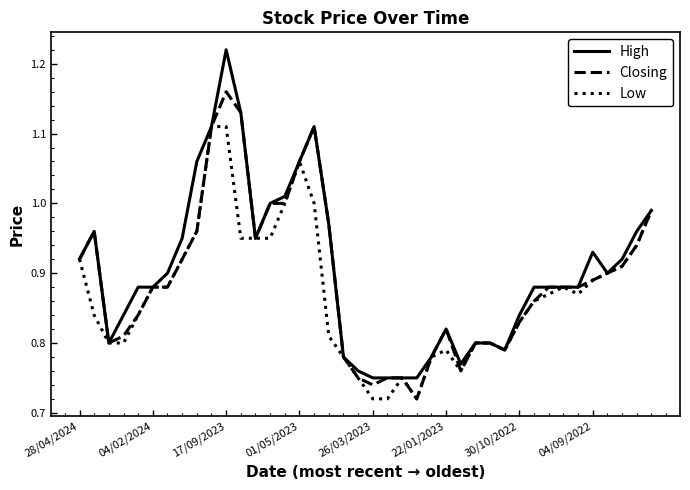

Which series has the largest range (max minus min)?

High